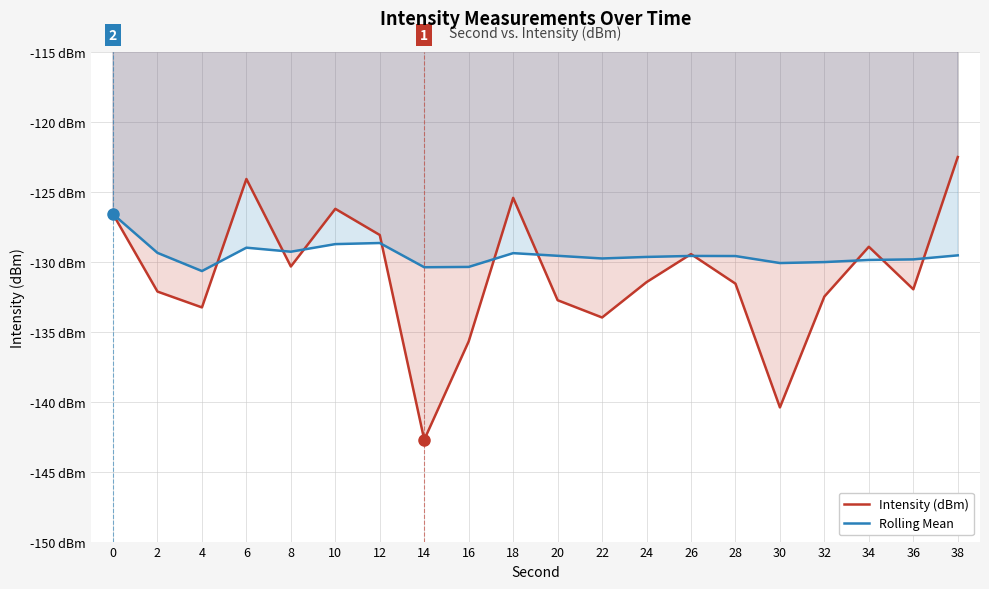

Reading left to right, extract all data points from this chart.

Intensity (dBm): 0=-126.6	2=-132.1	4=-133.3	6=-124.1	8=-130.3	10=-126.2	12=-128.1	14=-142.7	16=-135.7	18=-125.4	20=-132.8	22=-134.0	24=-131.5	26=-129.5	28=-131.6	30=-140.4	32=-132.5	34=-128.9	36=-132.0	38=-122.5
Rolling Mean: 0=-126.6	2=-129.4	4=-130.7	6=-129.0	8=-129.3	10=-128.7	12=-128.7	14=-130.4	16=-130.4	18=-129.4	20=-129.6	22=-129.8	24=-129.7	26=-129.6	28=-129.6	30=-130.1	32=-130.0	34=-129.9	36=-129.8	38=-129.5